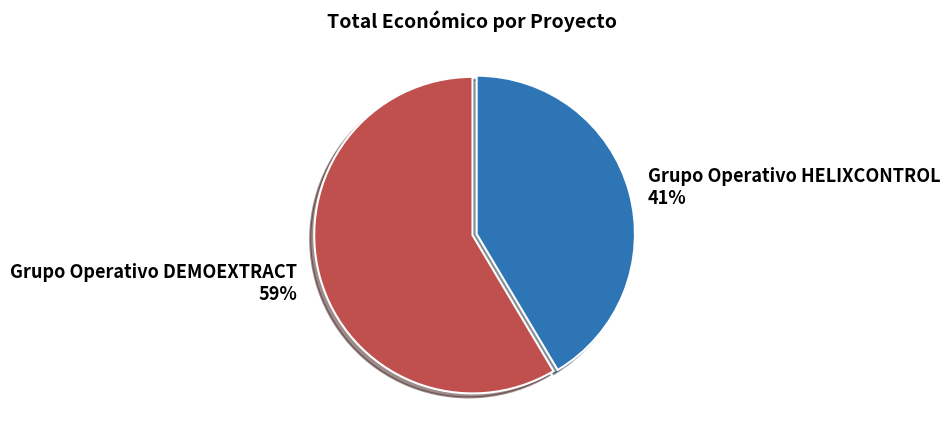

To the nearest percent, what is the average slice percentage?

50%